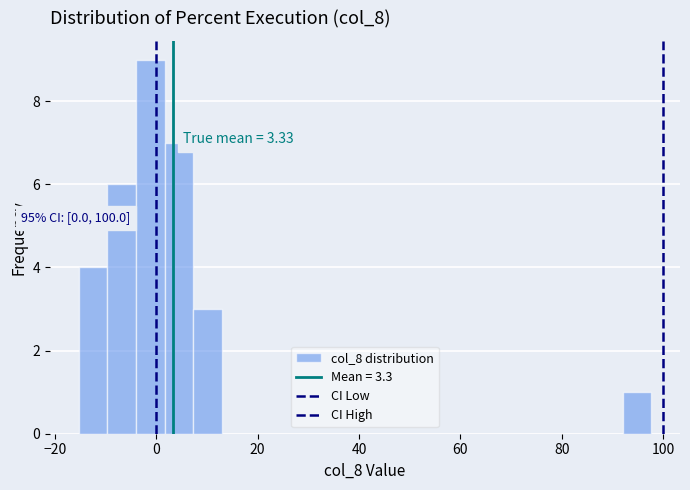

Around what value on the x-axis is the tallest bar? Give the approximate position of its centre, as read against the axis.

-2